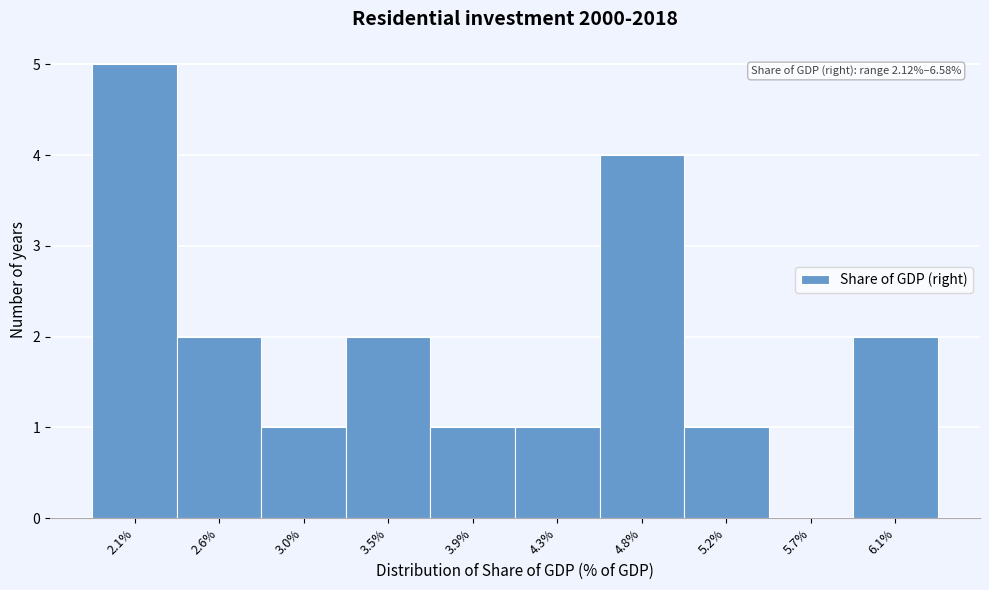

Reading right to left, list all the values displayed in this chart.

6.1%=2	5.7%=0	5.2%=1	4.8%=4	4.3%=1	3.9%=1	3.5%=2	3.0%=1	2.6%=2	2.1%=5